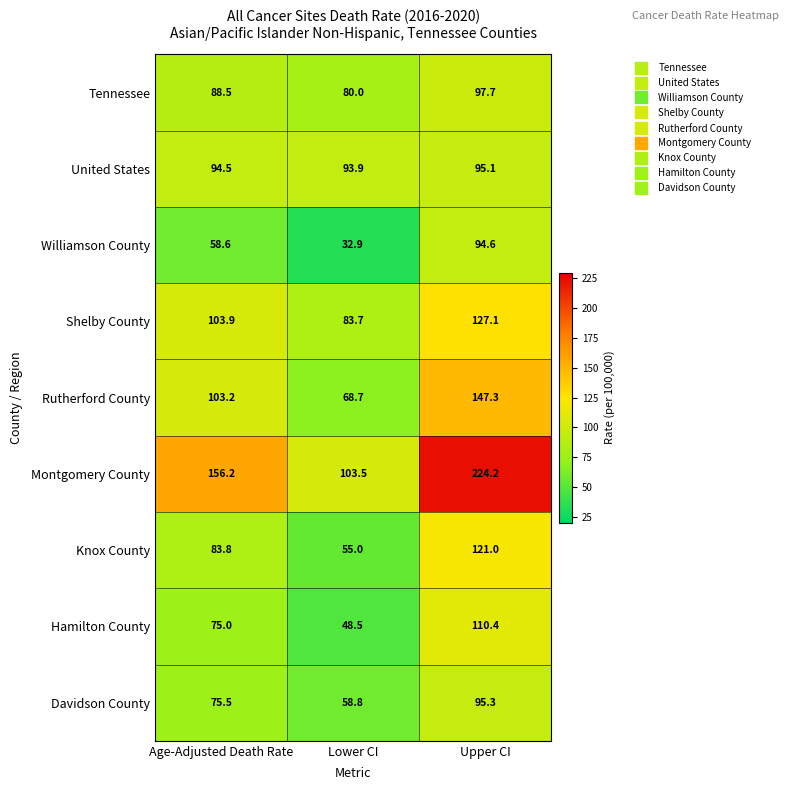

Which series has the largest total across all categories?

Montgomery County